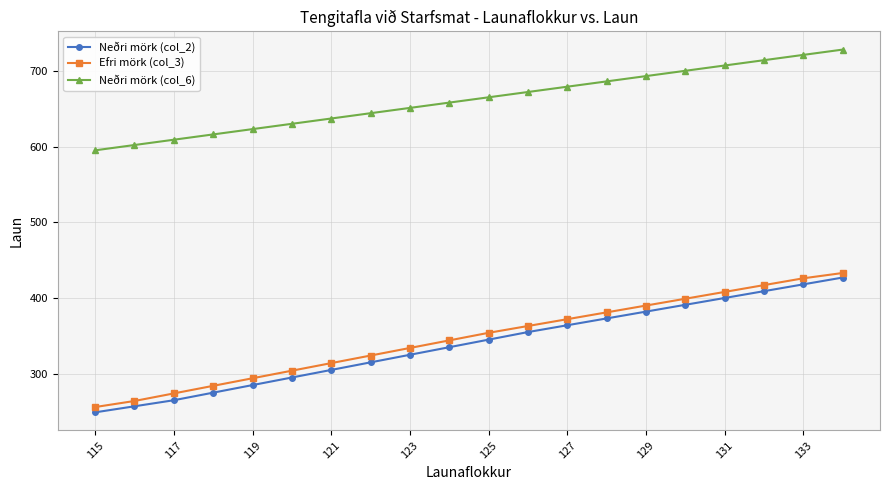

True or false: Neðri mörk (col_6) and Efri mörk (col_3) intersect in this chart.

False